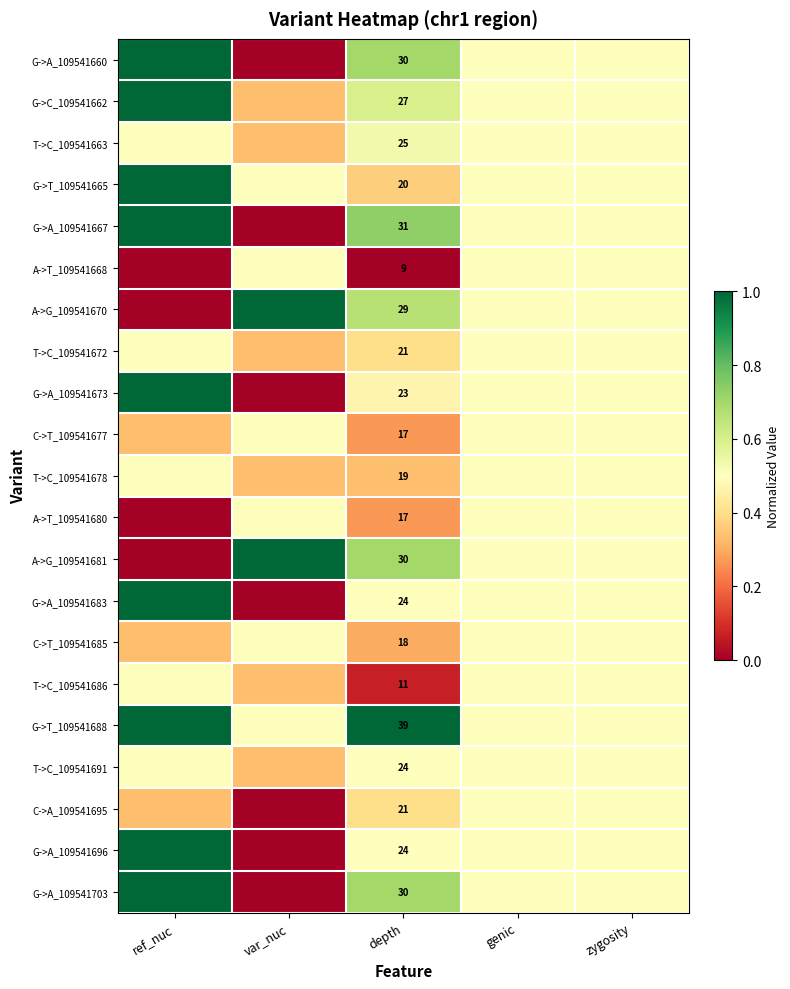

What is the greatest value displayed?

1.0